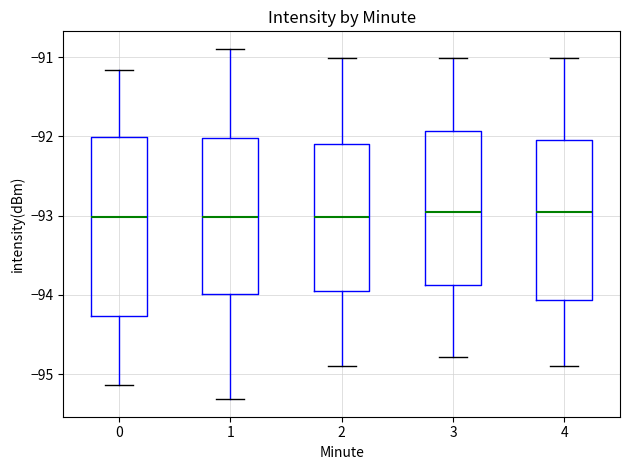

Reading left to right, transcribe this box plot: for each box, give where its median line is, the range the box spans, and where its two whiskers end, as read against the y-axis. The values are not printed on the chart, so give them approximately, as read against the axis.

0: median -93.0, box -94.3 to -92.0, whiskers -95.1 to -91.2
1: median -93.0, box -94.0 to -92.0, whiskers -95.3 to -90.9
2: median -93.0, box -94.0 to -92.1, whiskers -94.9 to -91.0
3: median -93.0, box -93.9 to -91.9, whiskers -94.8 to -91.0
4: median -93.0, box -94.1 to -92.0, whiskers -94.9 to -91.0